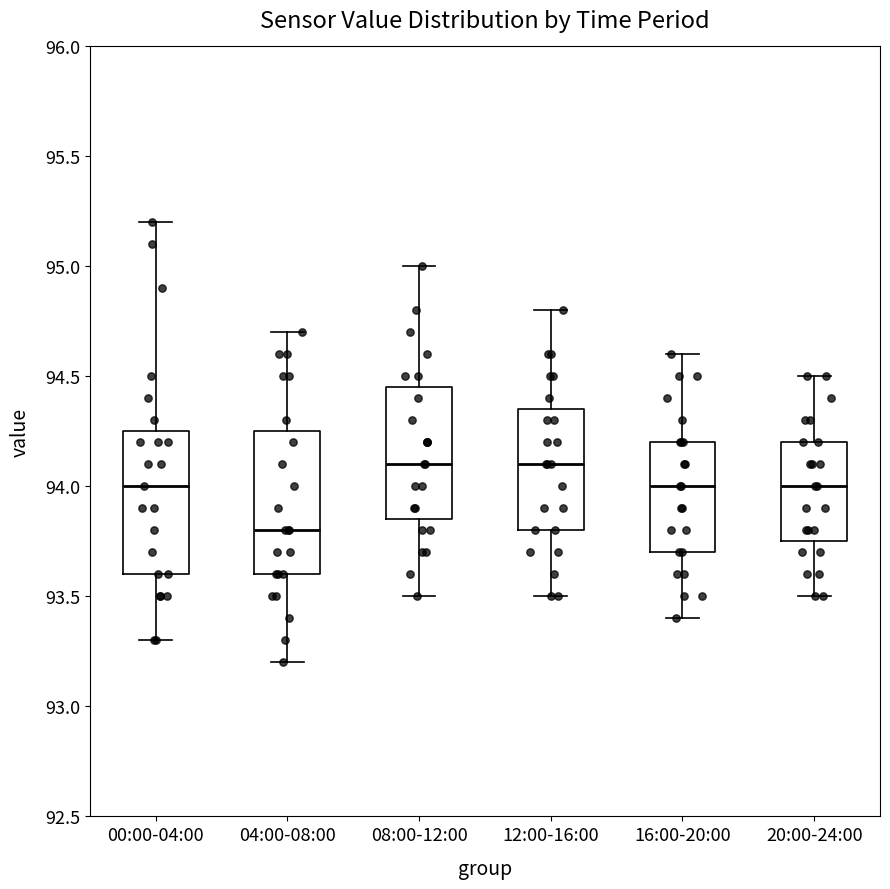

Where does the lower whisker of the box for 00:00-04:00 end on the y-axis? The values are not printed on the chart, so give them approximately, as read against the axis.

93.30